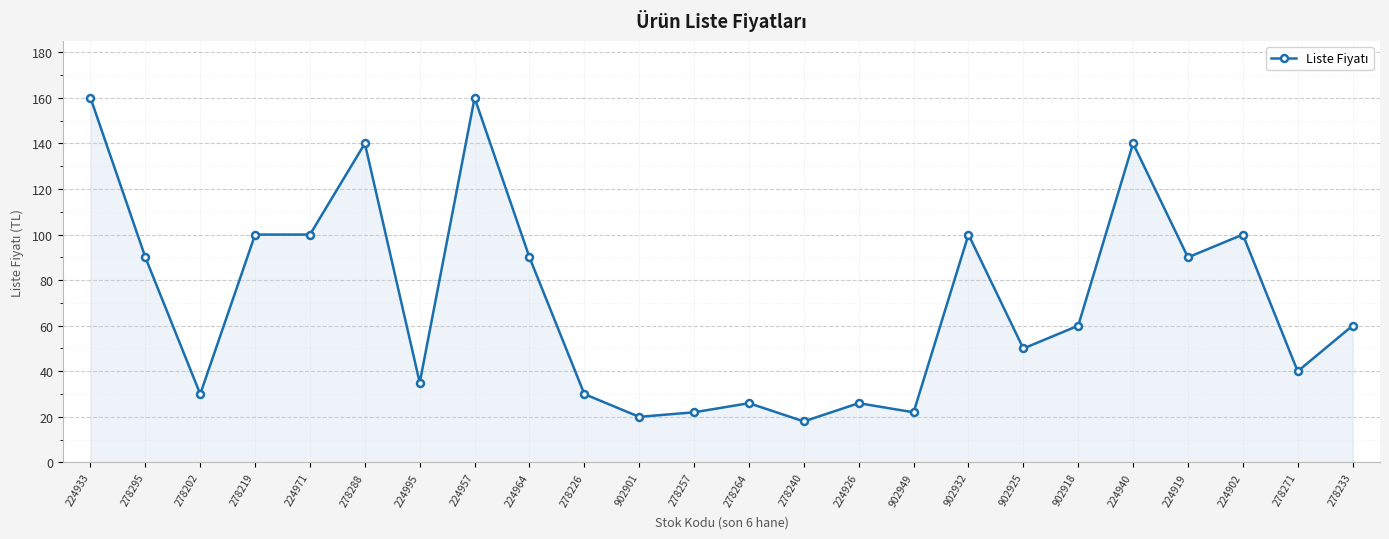

What is the sum of the values at 278295 and 278288?

230